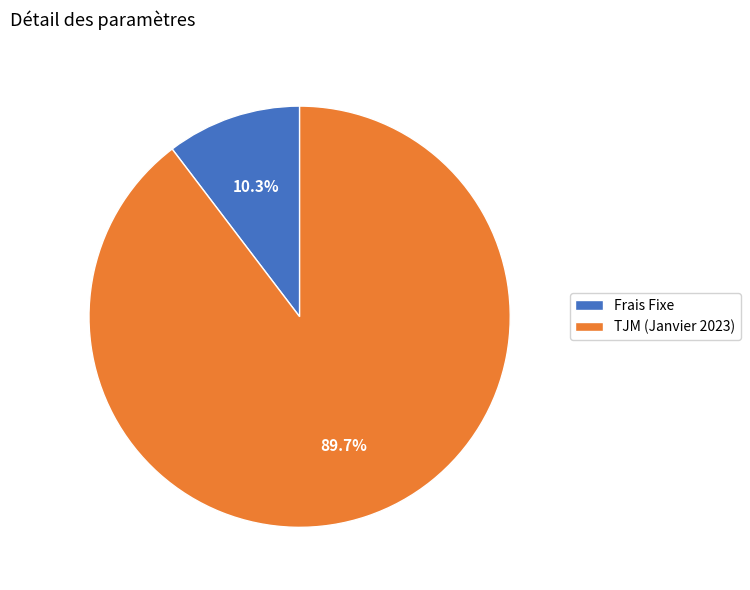

Rank the categories by value from lowest to highest.

Frais Fixe, TJM (Janvier 2023)